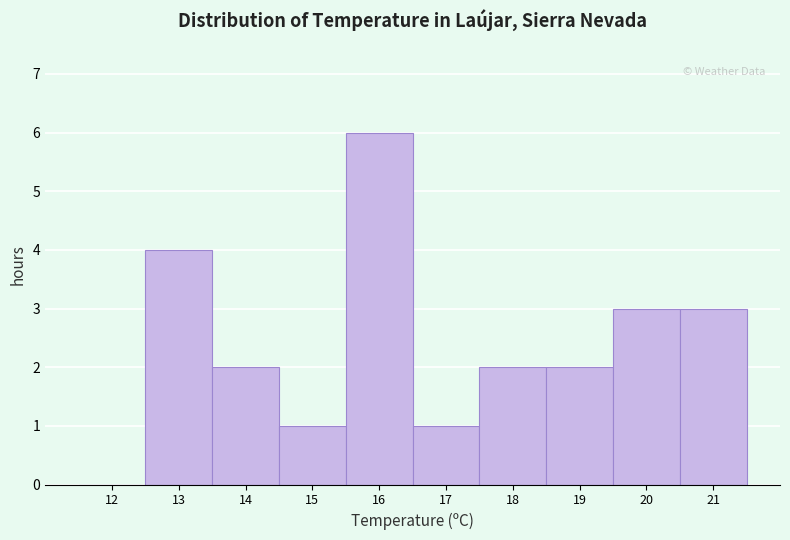

Reading left to right, list all the values displayed in this chart.

12=0	13=4	14=2	15=1	16=6	17=1	18=2	19=2	20=3	21=3